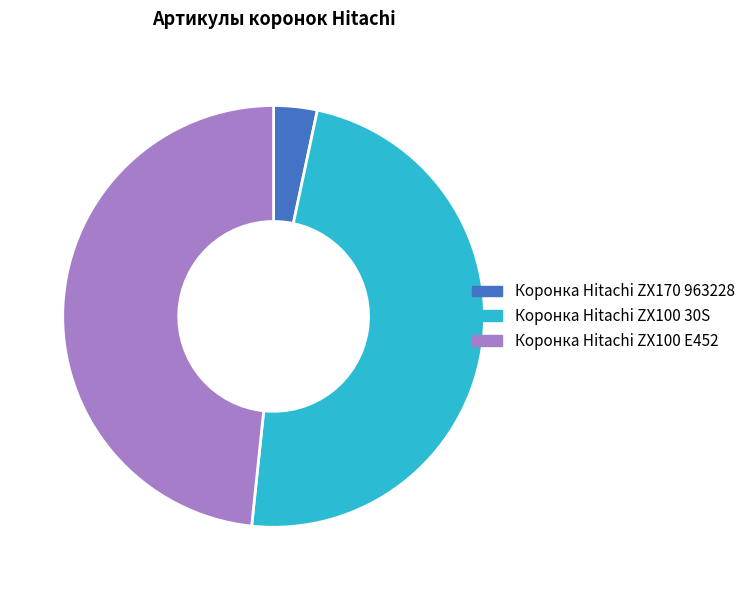

Do Коронка Hitachi ZX170 963228 and Коронка Hitachi ZX100 30S together represent more than half of the pie?

Yes